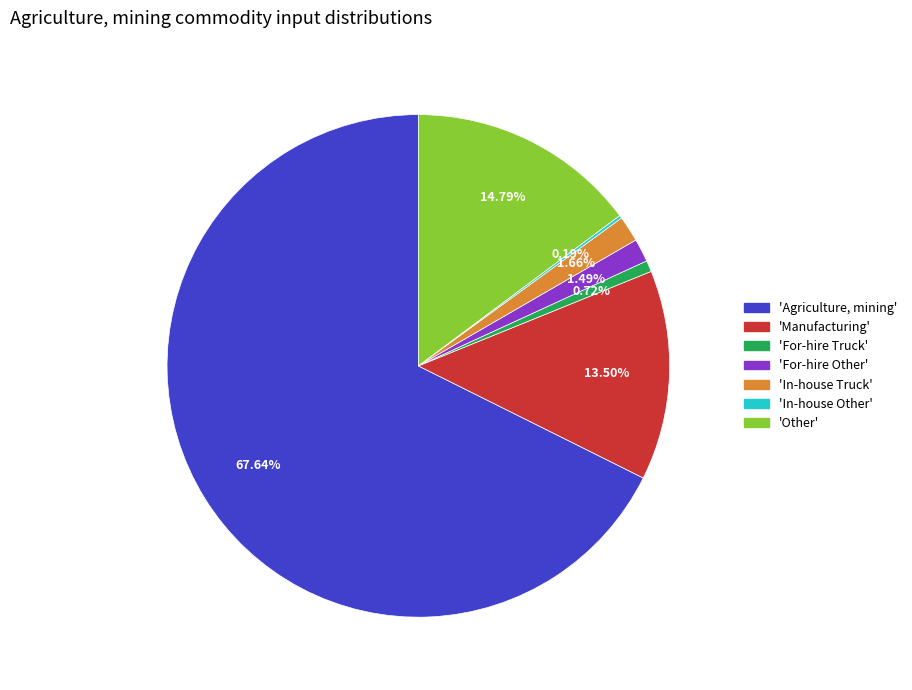

Is there any slice that represents more than half of the pie?

Yes